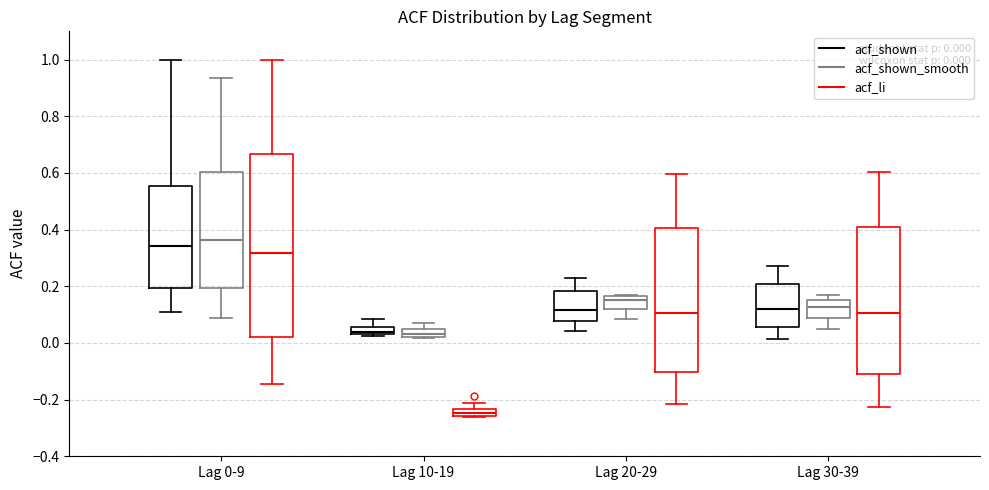

Which box is the tallest, from its lower edge to its upper edge?

Lag 0-9 (acf_li)